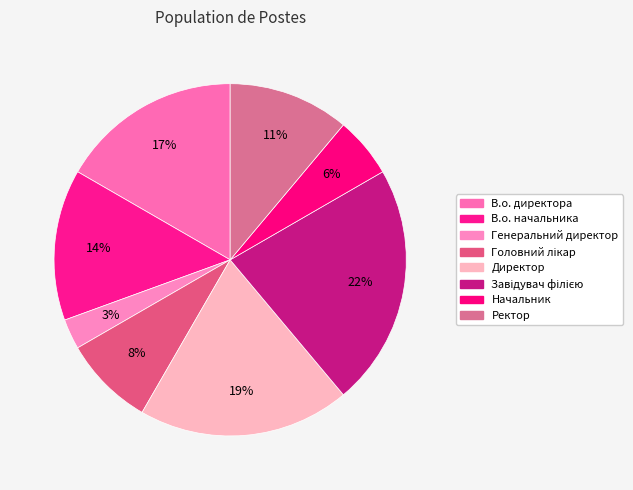

To the nearest percent, what percentage of the pie is Головний лікар?

8%